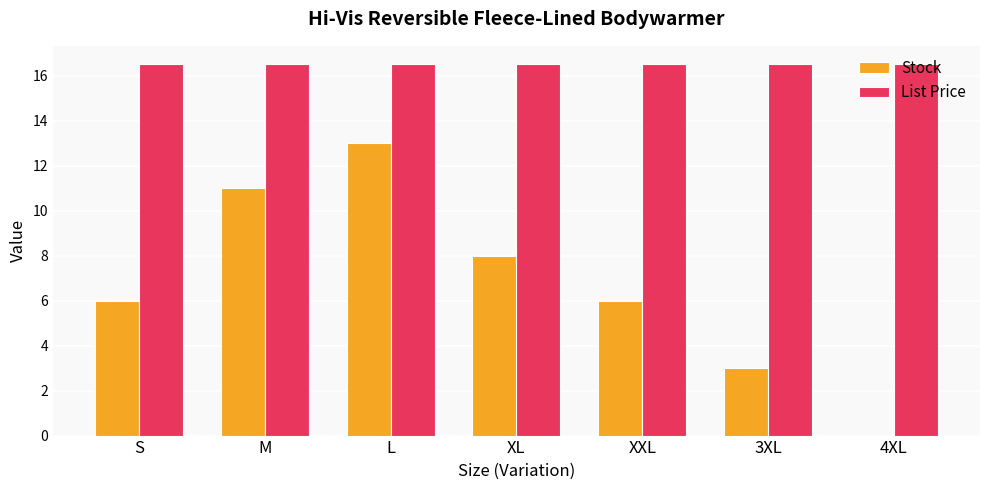

At which category is the sum across all series the highest?

L